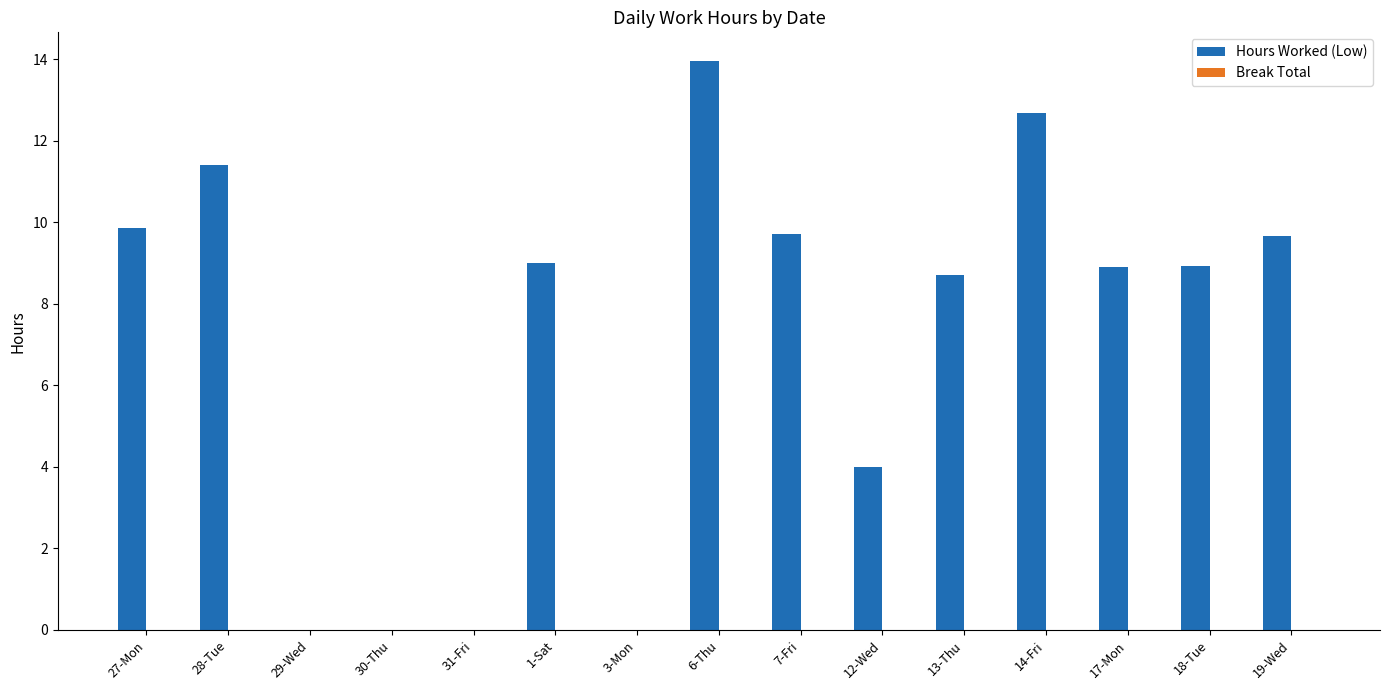

Between 27-Mon and 30-Thu, which is larger?

27-Mon